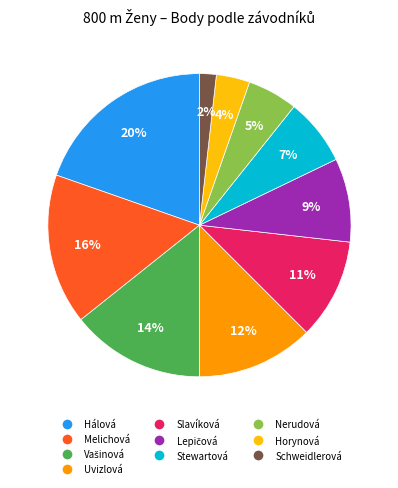

To the nearest percent, what is the average slice percentage?

10%